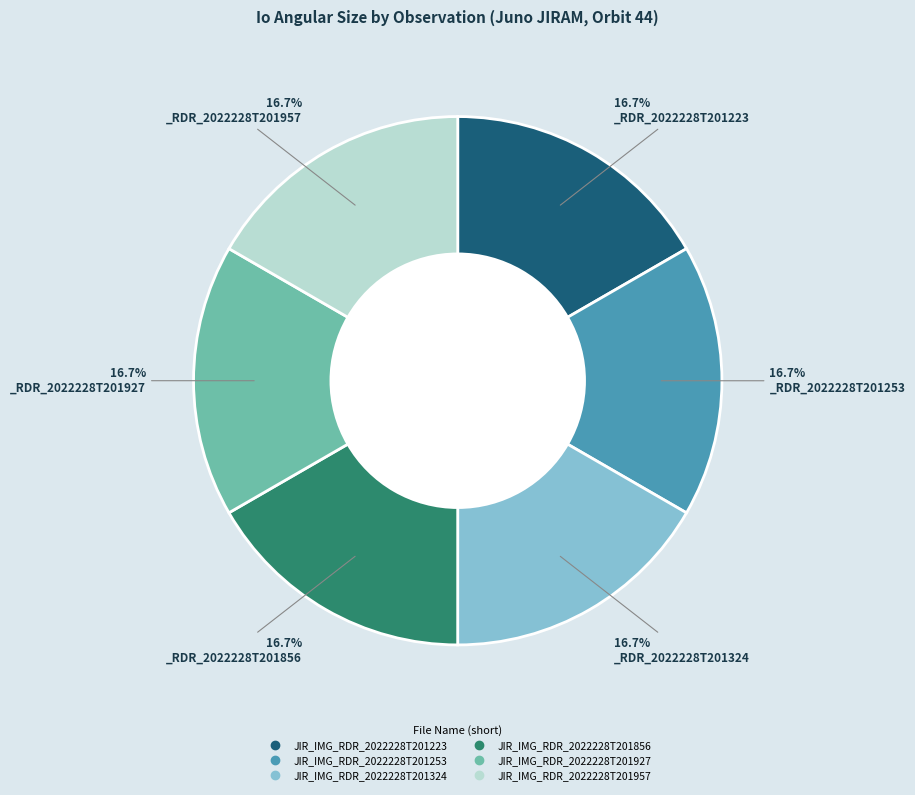

Does JIR_IMG_RDR_2022228T201957 account for over 50% of the chart?

No